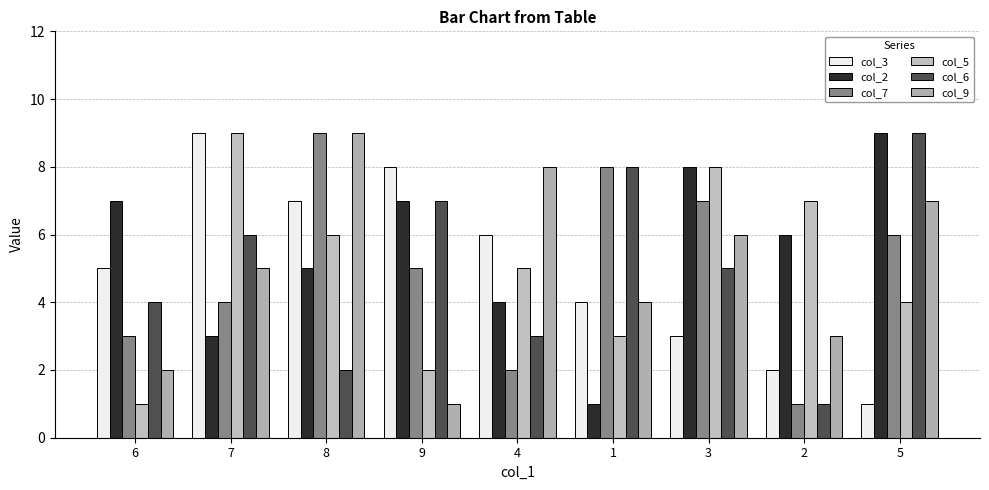

What is the label of the 8th bar from the left?

2